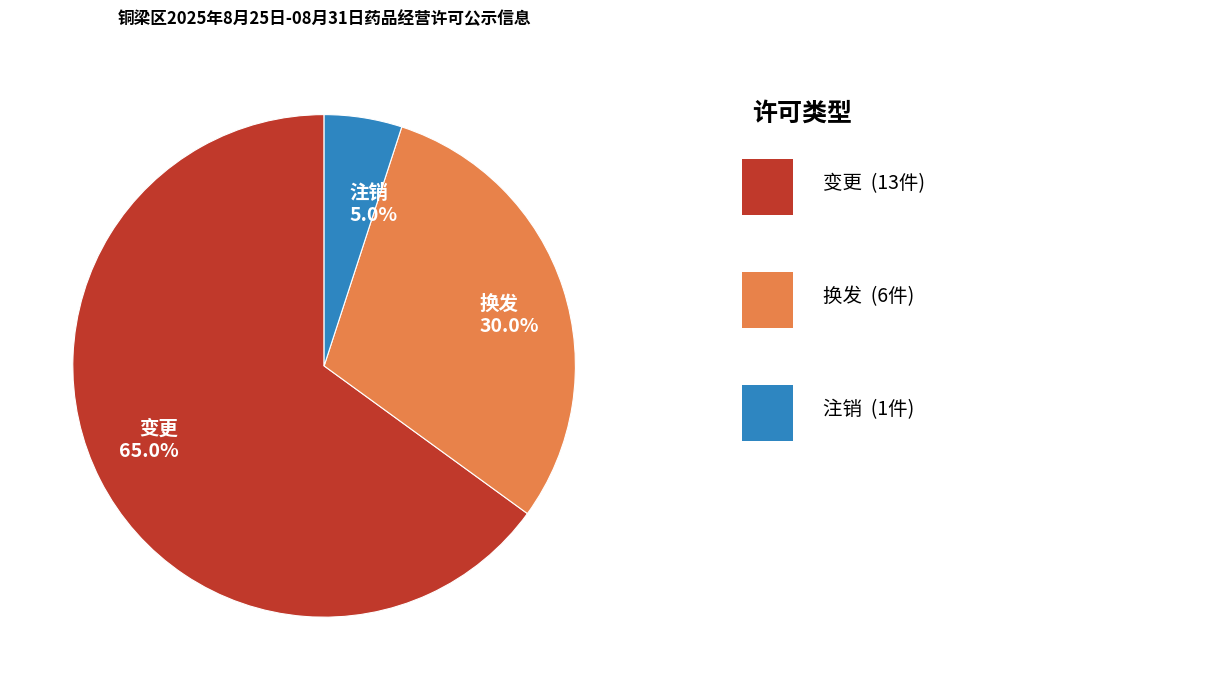

Approximately how many times larger is the value at 换发 compared to 注销?

6.0